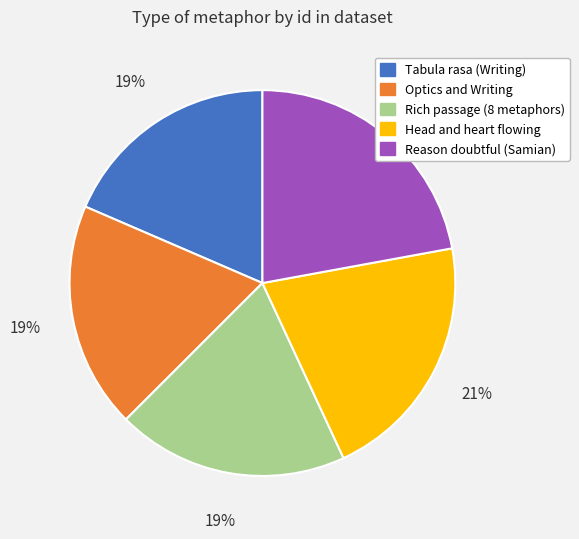

To the nearest percent, what portion does Optics and Writing represent?

19%